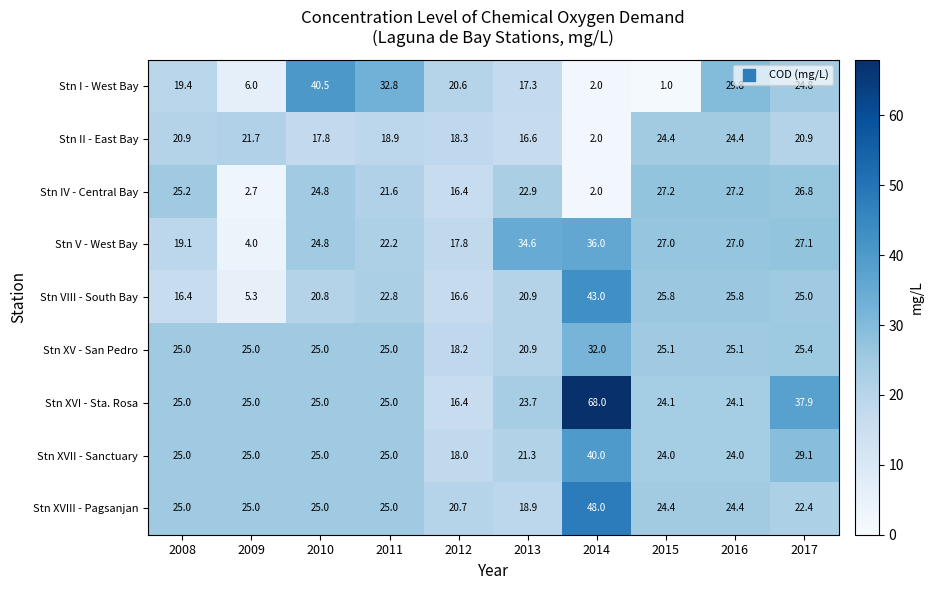

What is the average value of the Stn IV - Central Bay series?

19.7